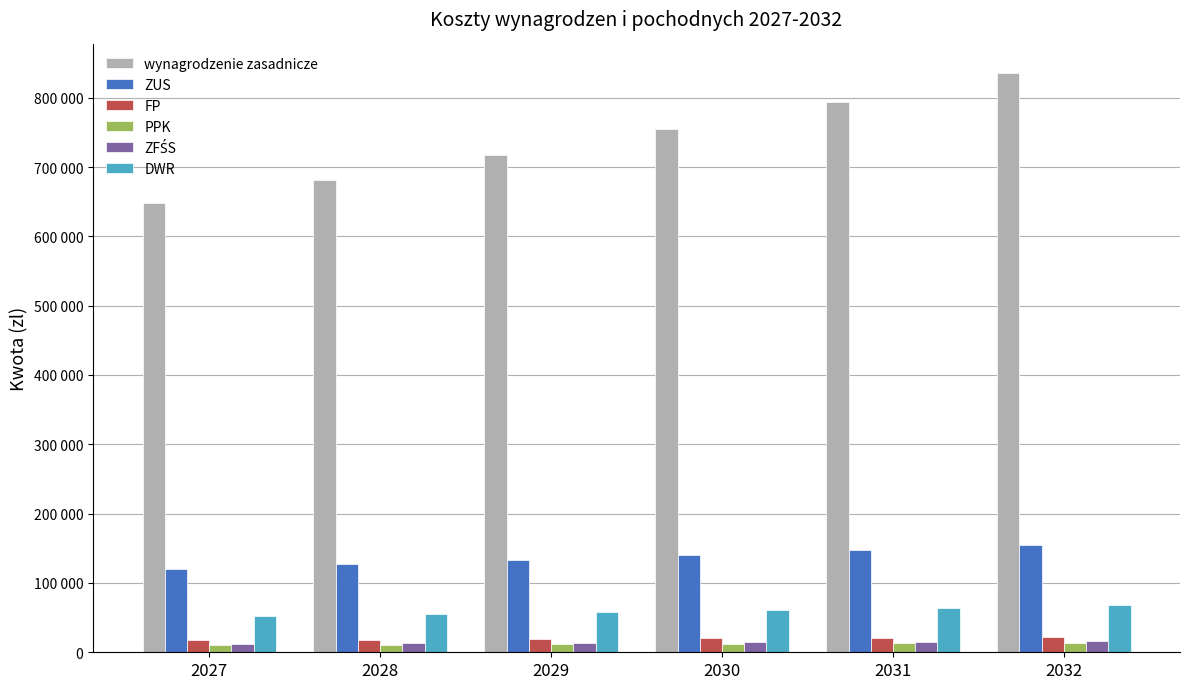

Are the bars grouped side by side (vs. stacked)?

Yes